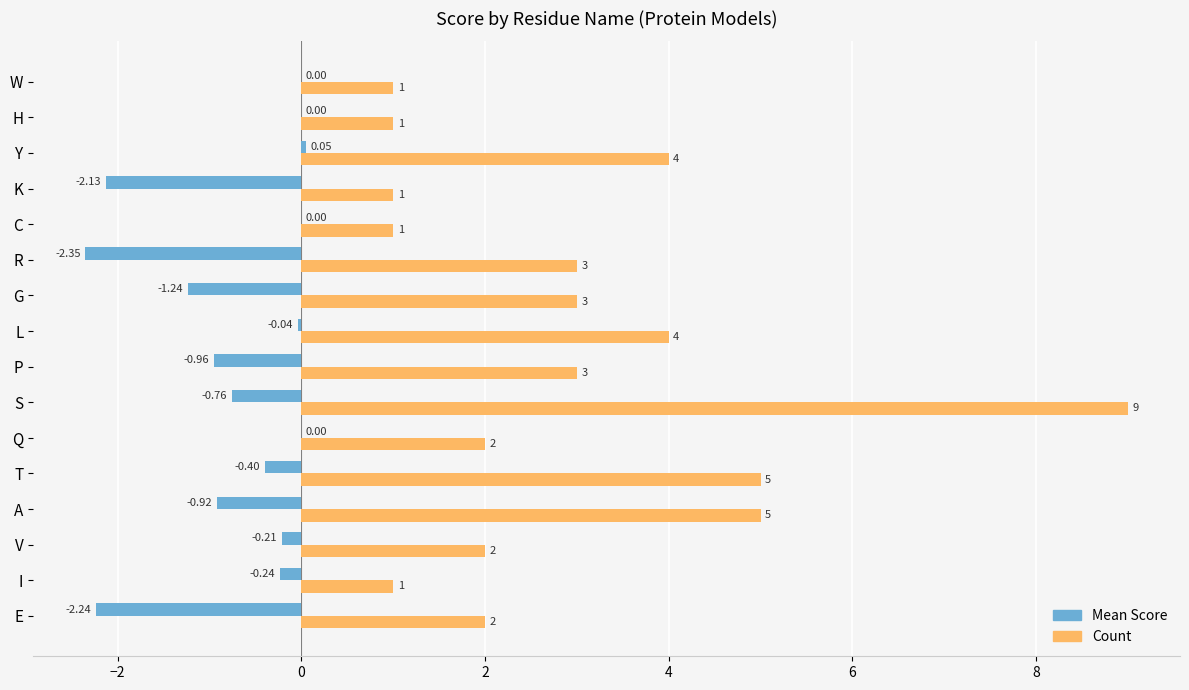

Which category has the highest value across all series?

S